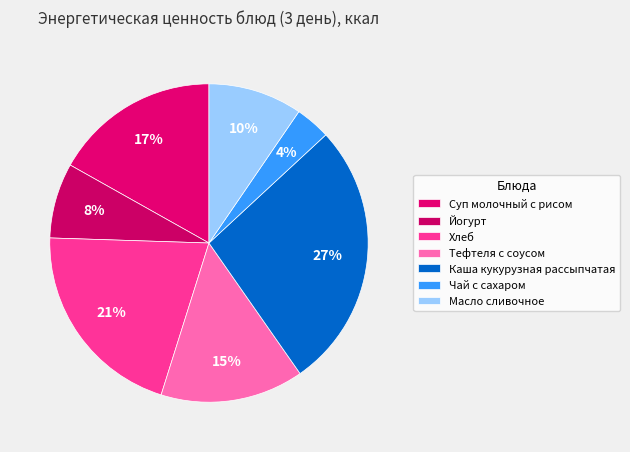

Which slice is the smallest?

Чай с сахаром